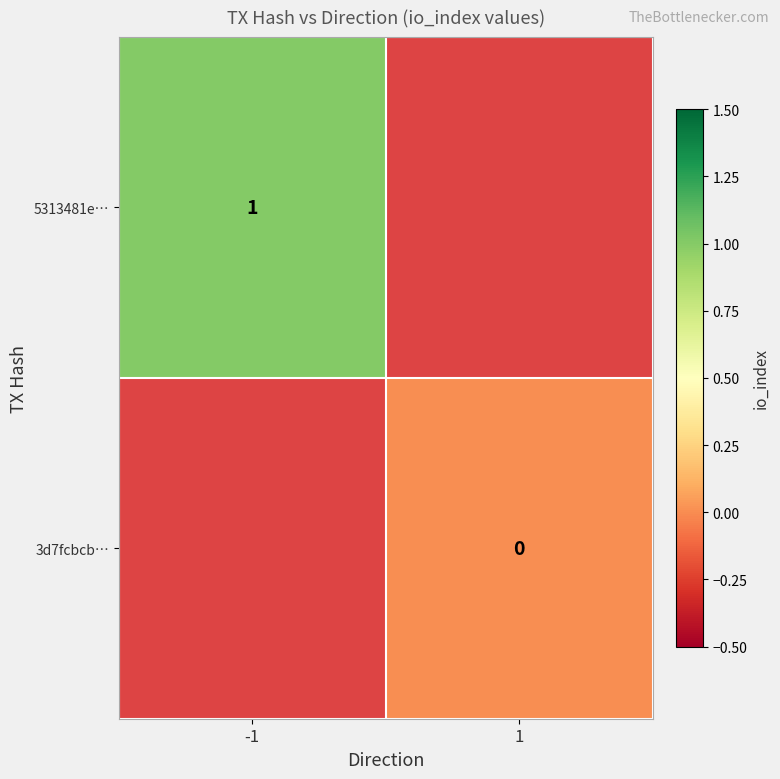

At how many categories does at least one series exceed 0?

1